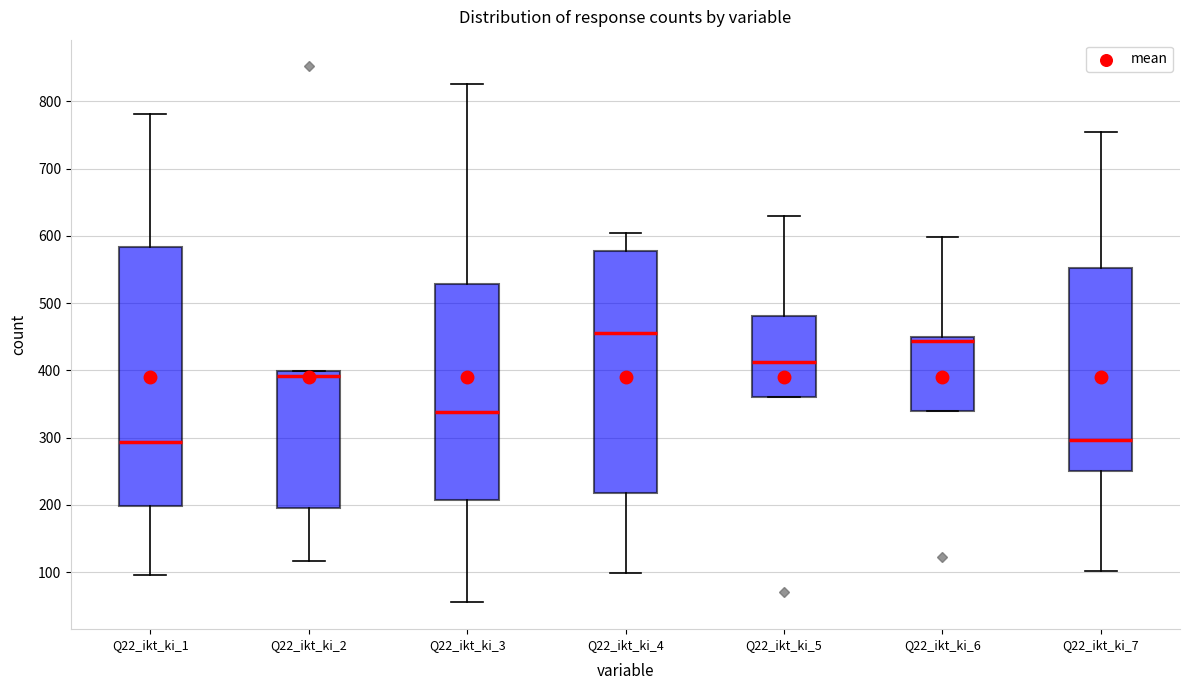

Reading left to right, transcribe this box plot: for each box, give where its median line is, the range the box spans, and where its two whiskers end, as read against the y-axis. The values are not printed on the chart, so give them approximately, as read against the axis.

Q22_ikt_ki_1: median 290, box 200 to 580, whiskers 100 to 780
Q22_ikt_ki_2: median 390, box 200 to 400, whiskers 120 to 400
Q22_ikt_ki_3: median 340, box 210 to 530, whiskers 60 to 830
Q22_ikt_ki_4: median 460, box 220 to 580, whiskers 100 to 600
Q22_ikt_ki_5: median 410, box 360 to 480, whiskers 360 to 630
Q22_ikt_ki_6: median 440, box 340 to 450, whiskers 340 to 600
Q22_ikt_ki_7: median 300, box 250 to 550, whiskers 100 to 750